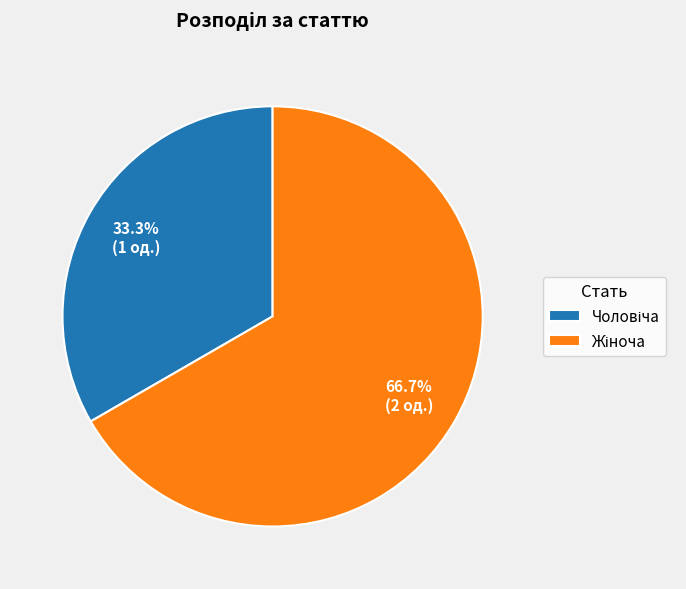

How many slices are in this pie chart?

2